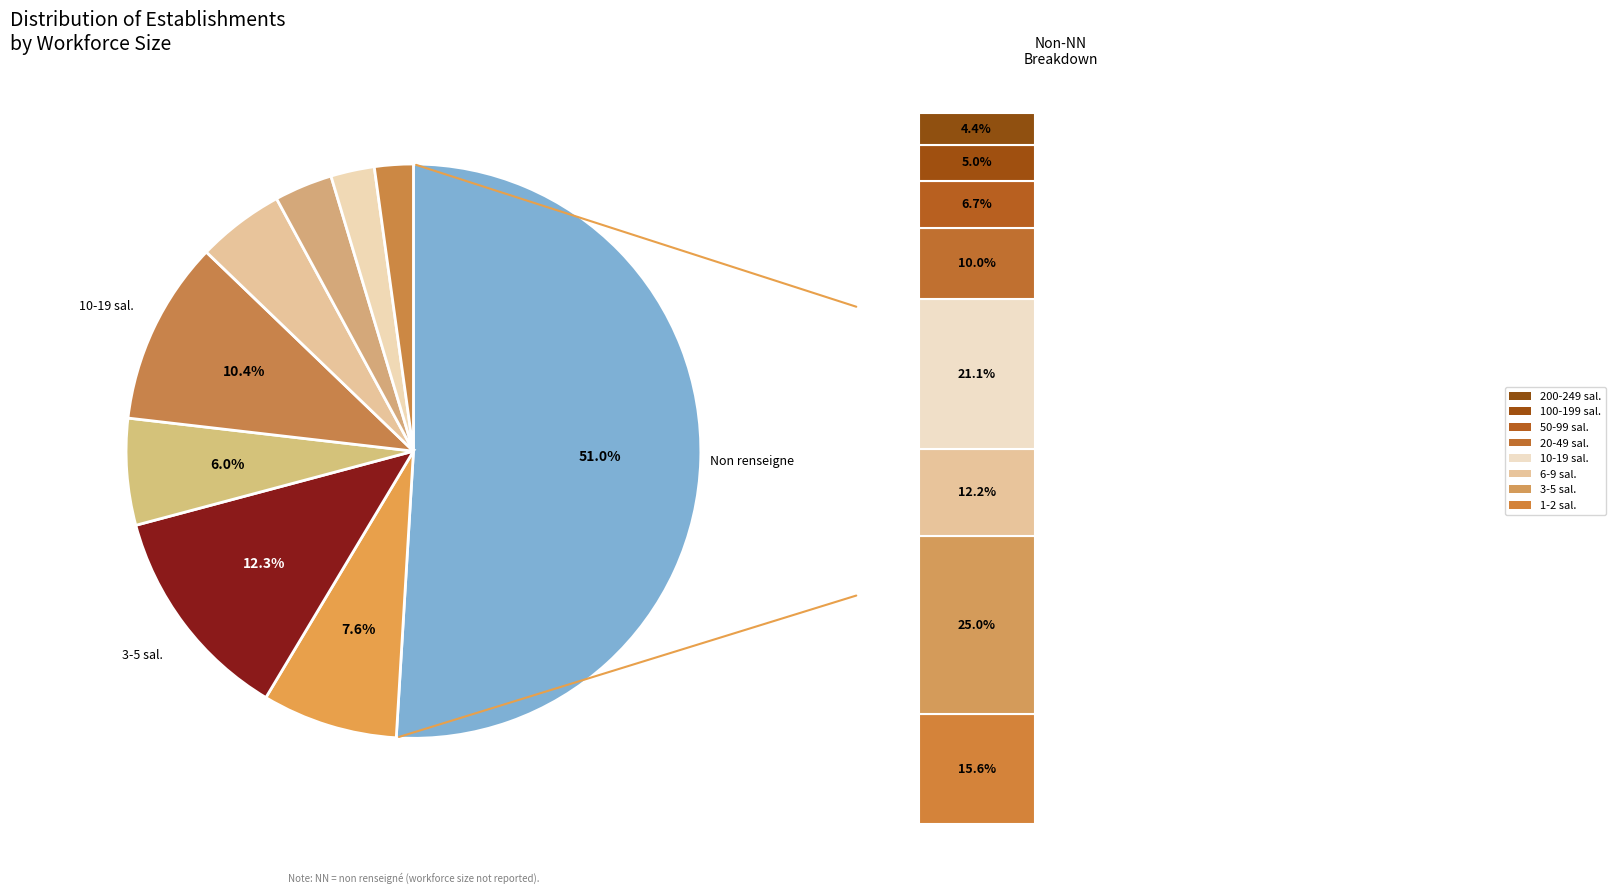

To the nearest percent, what is the difference between the largest and smallest slice percentages?

49%